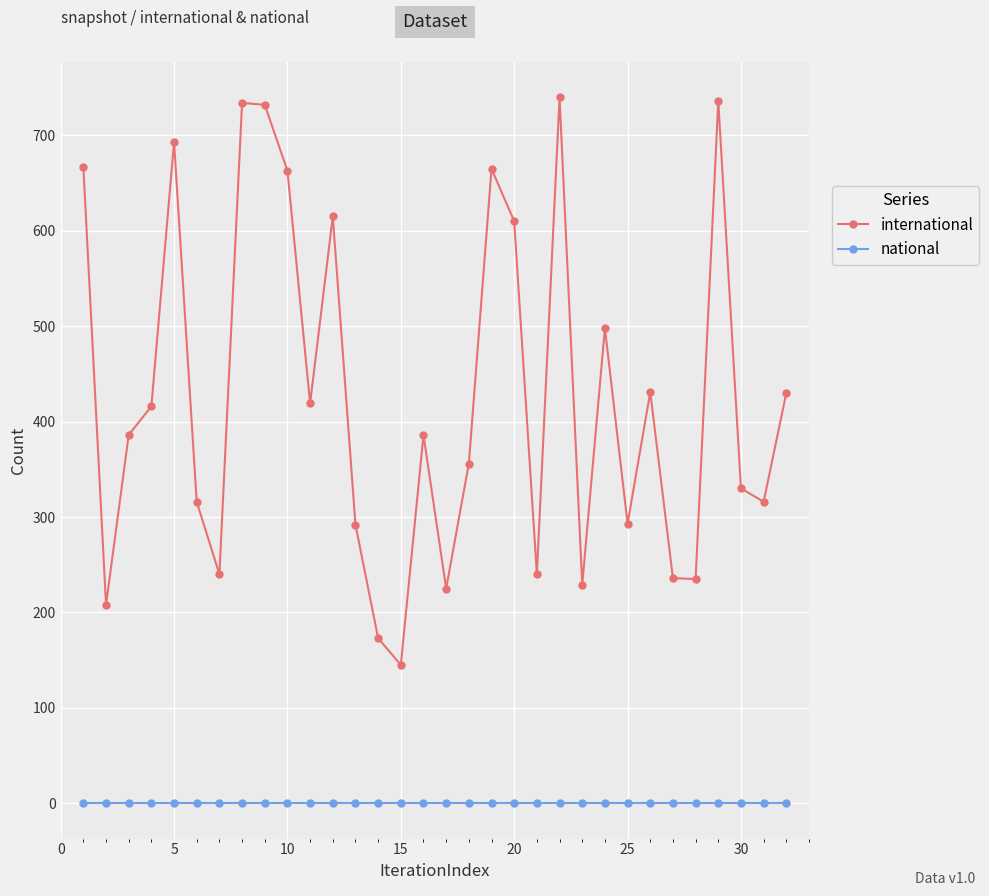

True or false: international and national cross at least once.

False